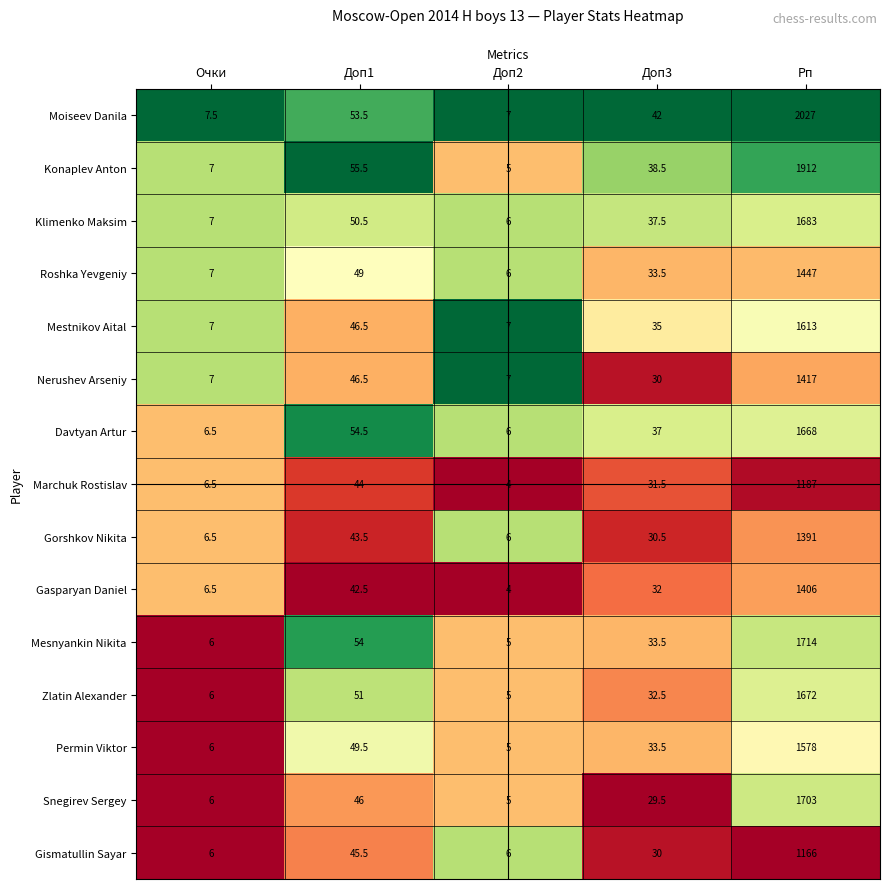

Which series has the largest range (max minus min)?

Moiseev Danila